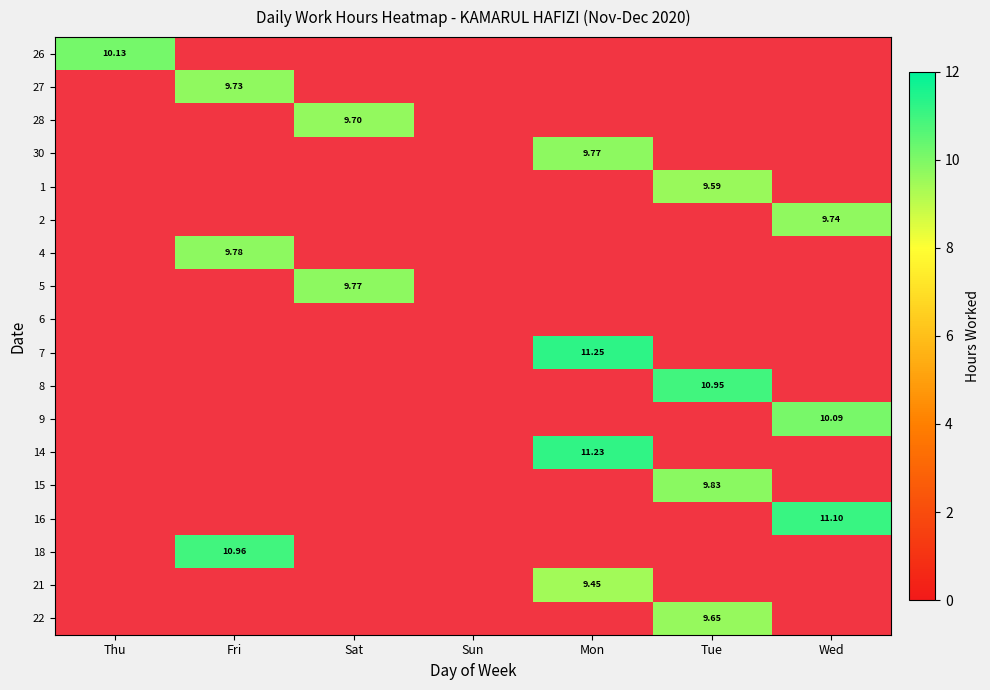

Is the value of 18 at Fri greater than the value of 1 at Thu?

No